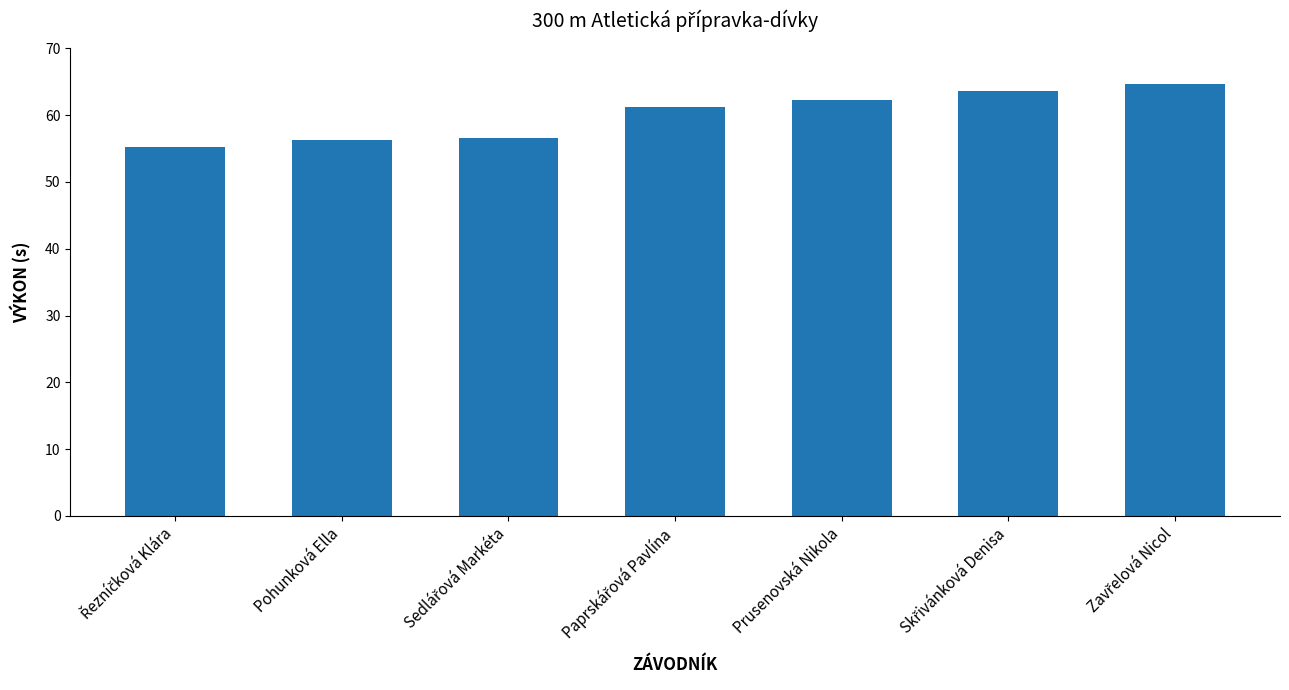

What is the label of the 3rd bar from the right?

Prusenovská Nikola